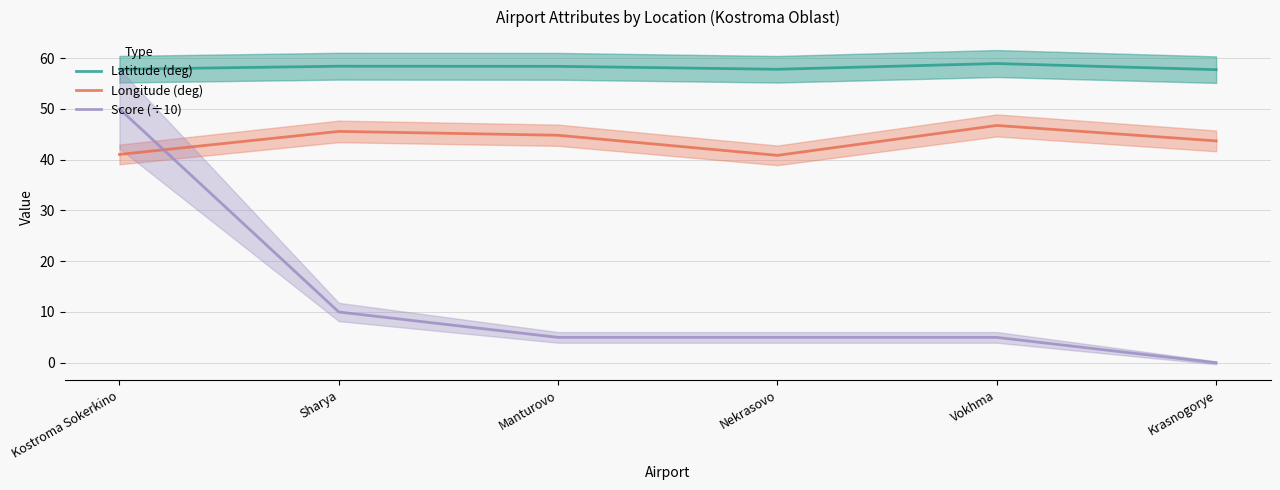

List the labels in order of Latitude (deg) value, largest first.

Vokhma, Sharya, Manturovo, Kostroma Sokerkino, Nekrasovo, Krasnogorye